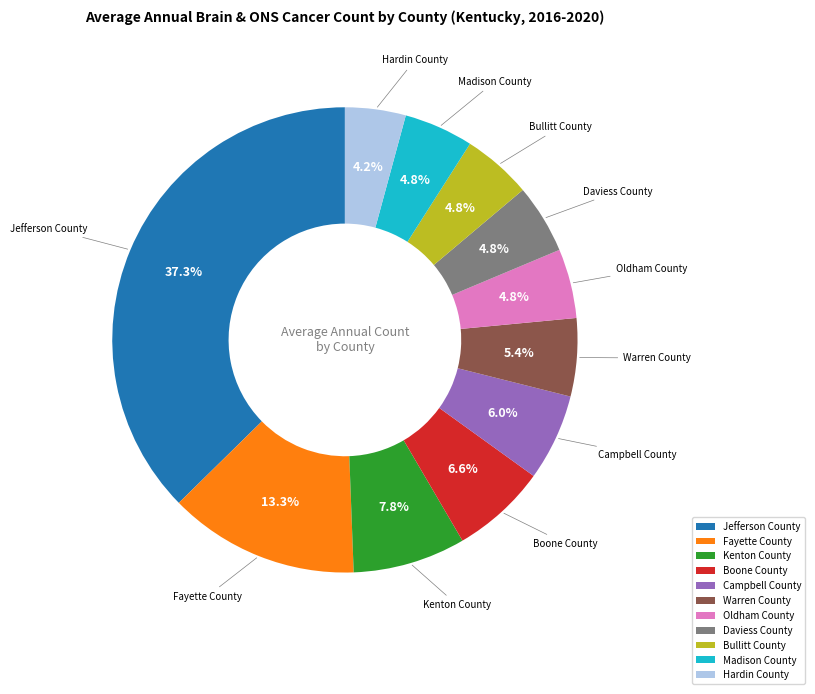

To the nearest percent, what percentage of the pie is Fayette County?

13%